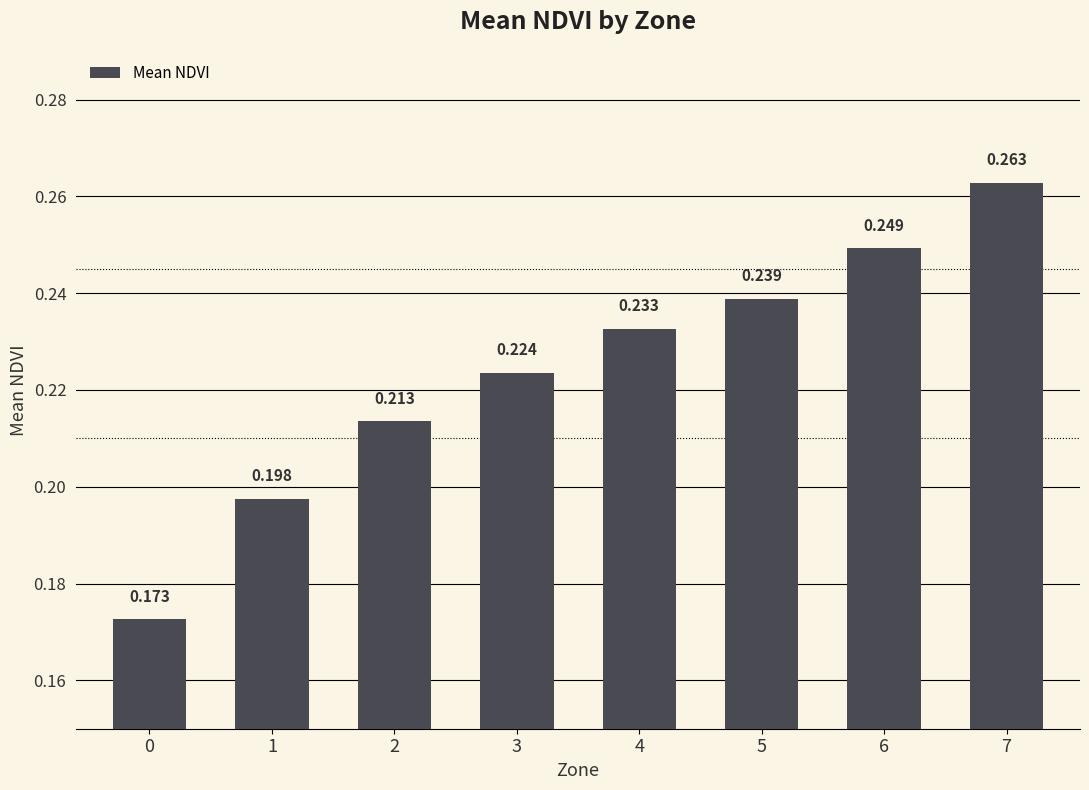

What is the greatest value displayed?

0.3